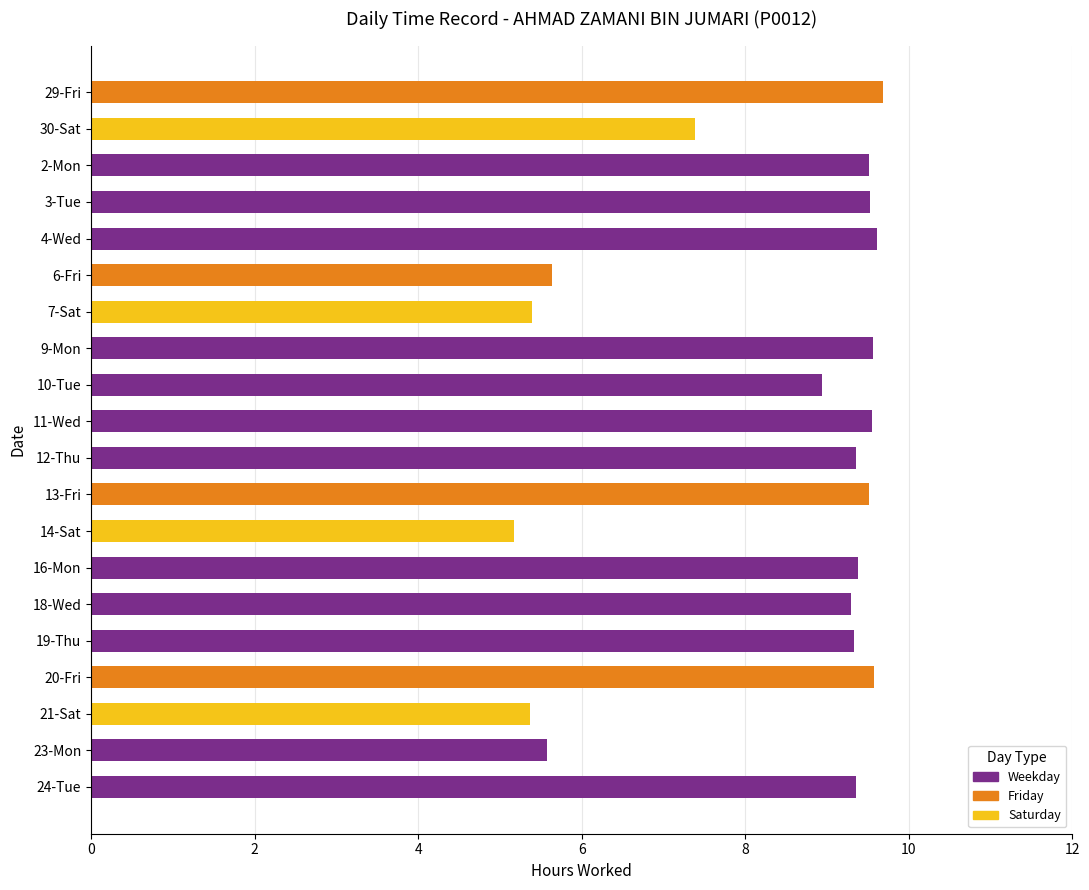

True or false: the data shows 15.6 at 2-Mon.

False